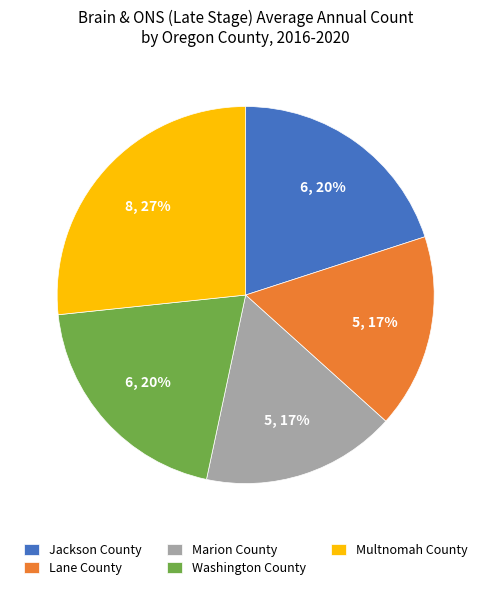

Which has a higher value, Lane County or Washington County?

Washington County